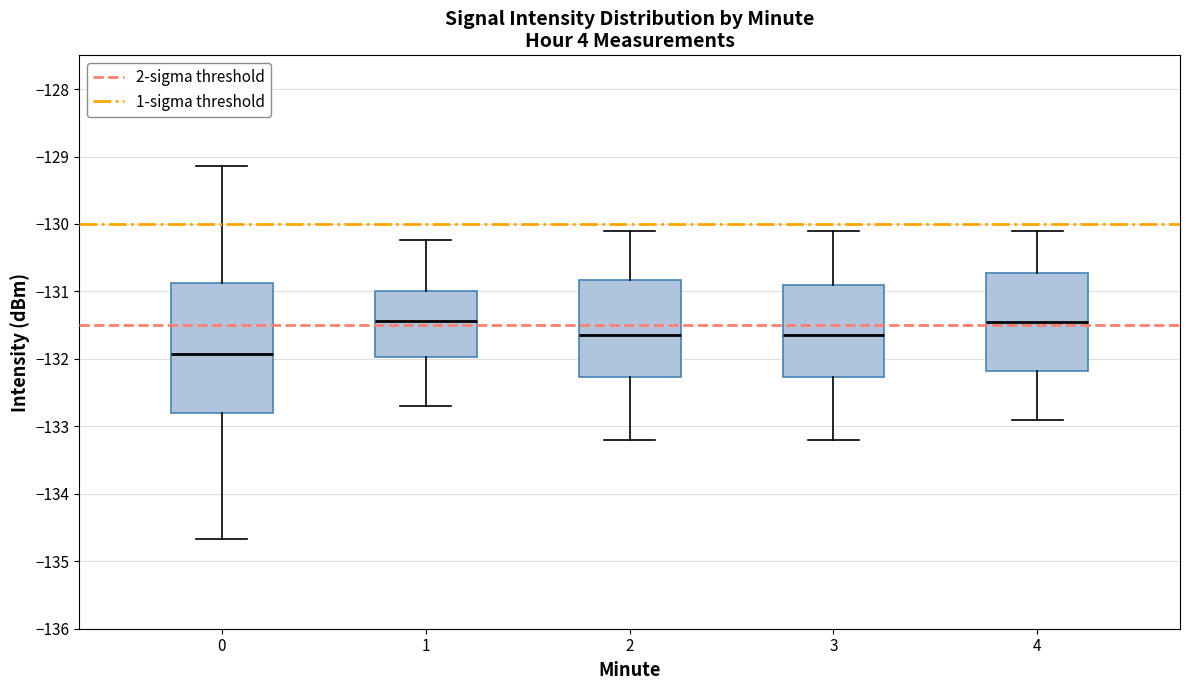

Where does the median line of the box at x = 1 sit on the y-axis? The values are not printed on the chart, so give them approximately, as read against the axis.

-131.4